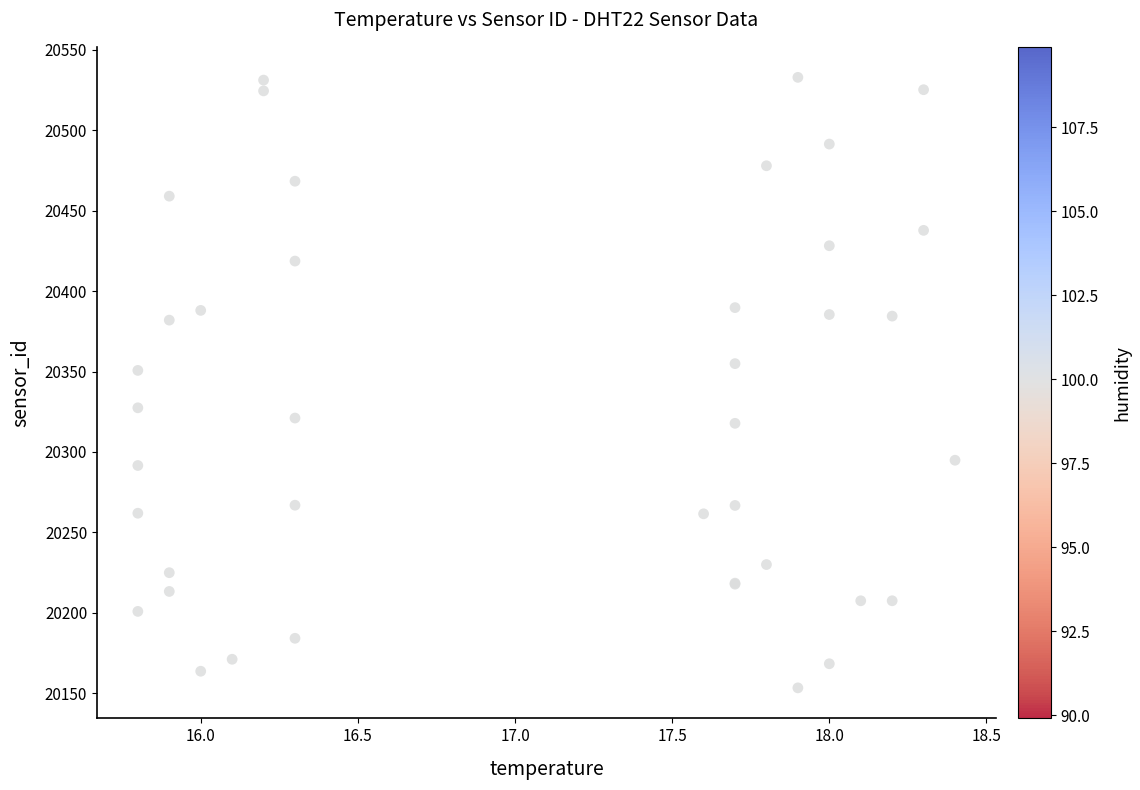

What Y value in the scatter plot is closest to 20343?

20350.7